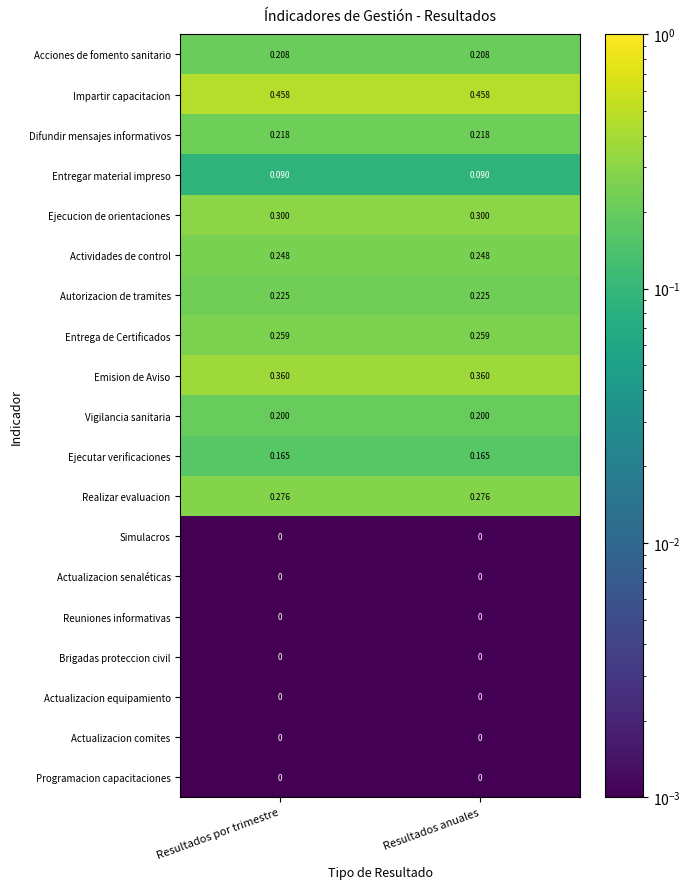

Is the value of Acciones de fomento sanitario at Resultados anuales greater than the value of Reuniones informativas at Resultados por trimestre?

Yes